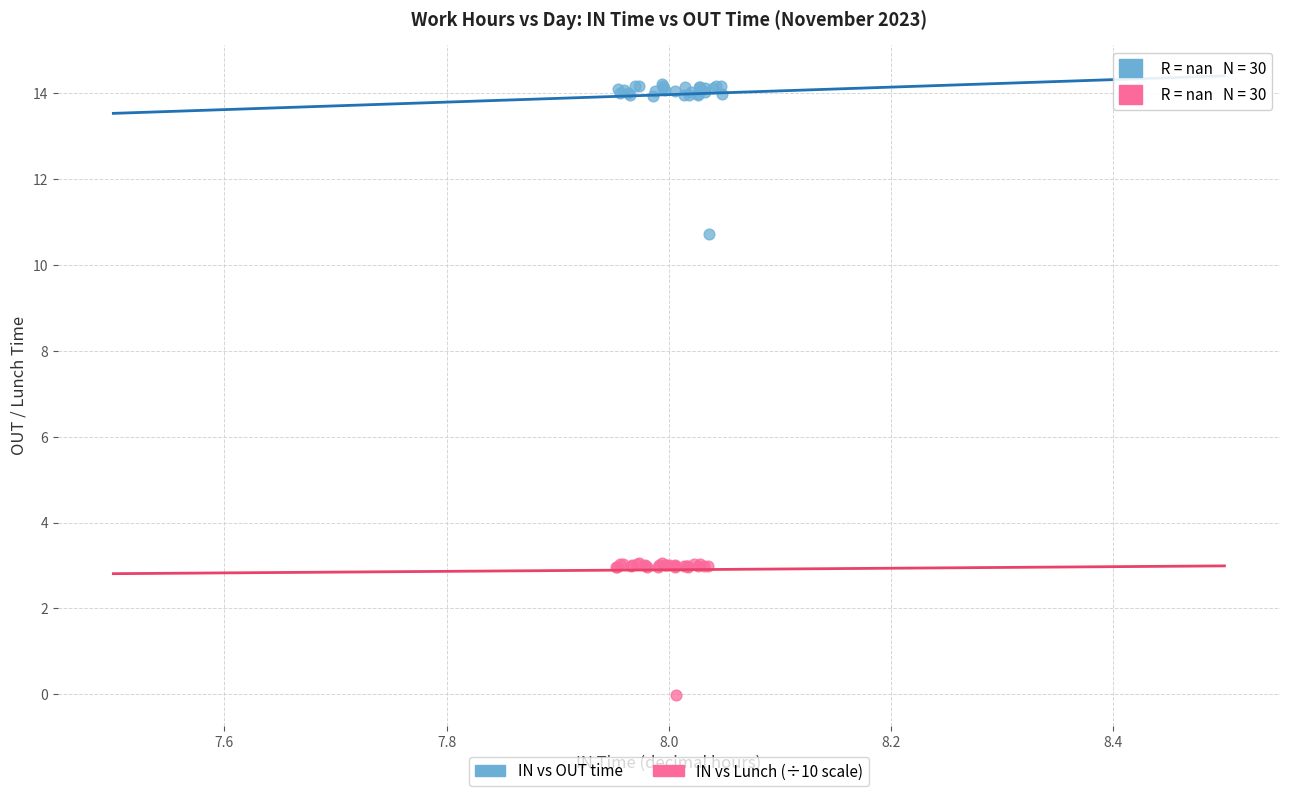

Which series contains the lowest Y value?

IN vs Lunch (÷10 scale)